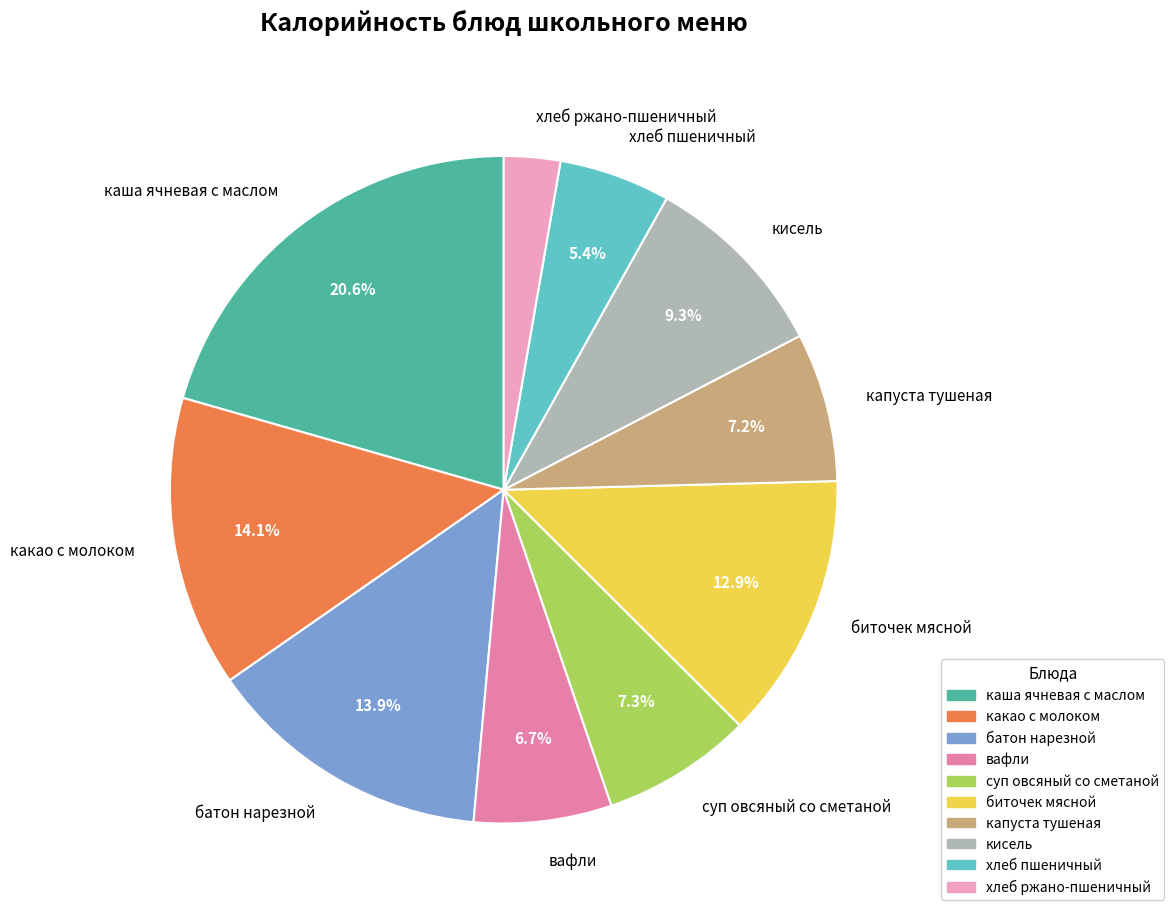

The биточек мясной slice represents 23% of the pie. True or false?

False